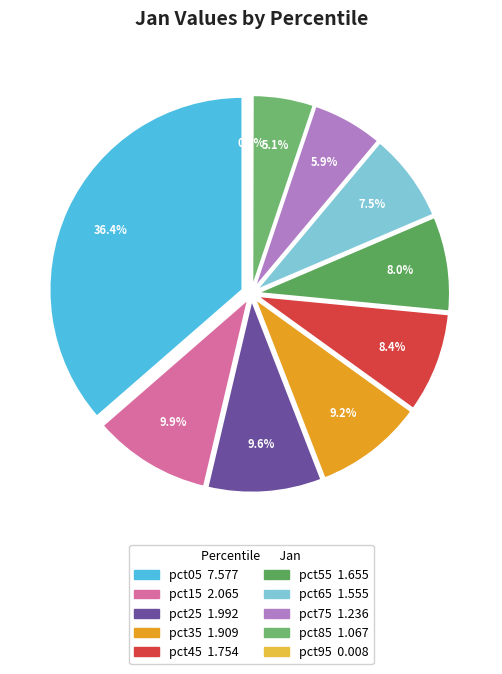

To the nearest percent, what portion does pct65 represent?

7%